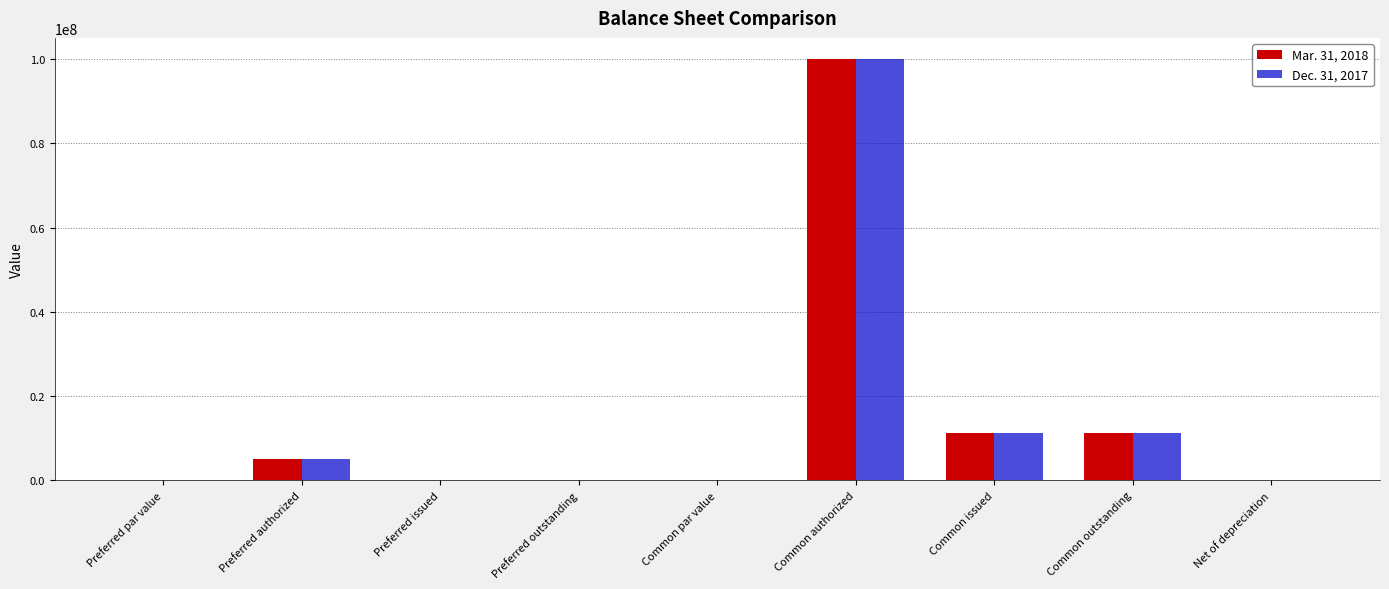

At which category does the chart reach its peak across all series?

Common authorized